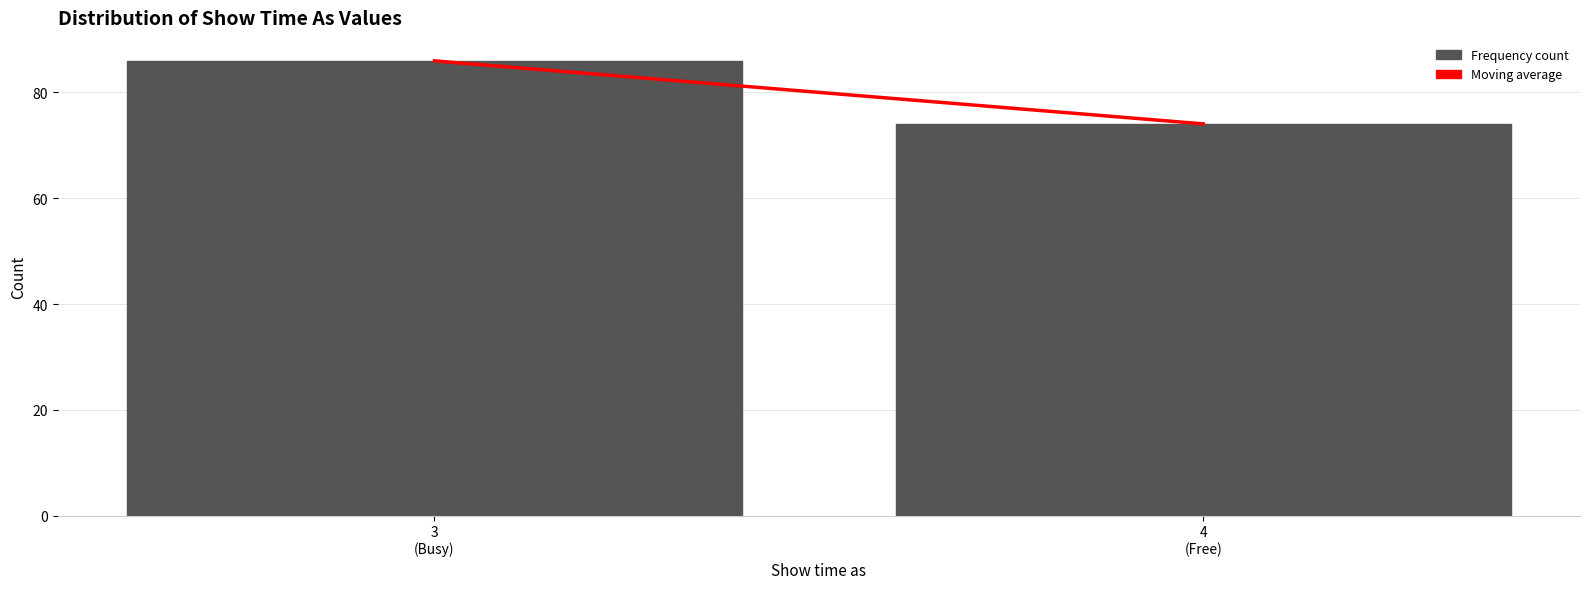

Reading left to right, transcribe all the data shown in this chart.

86	74